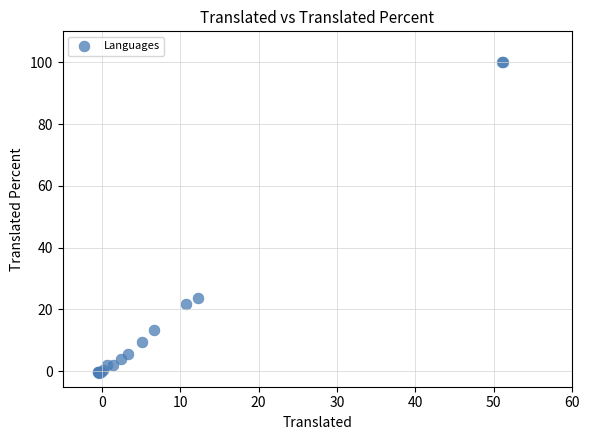

What Y value in the scatter plot is closest to 49?

23.6